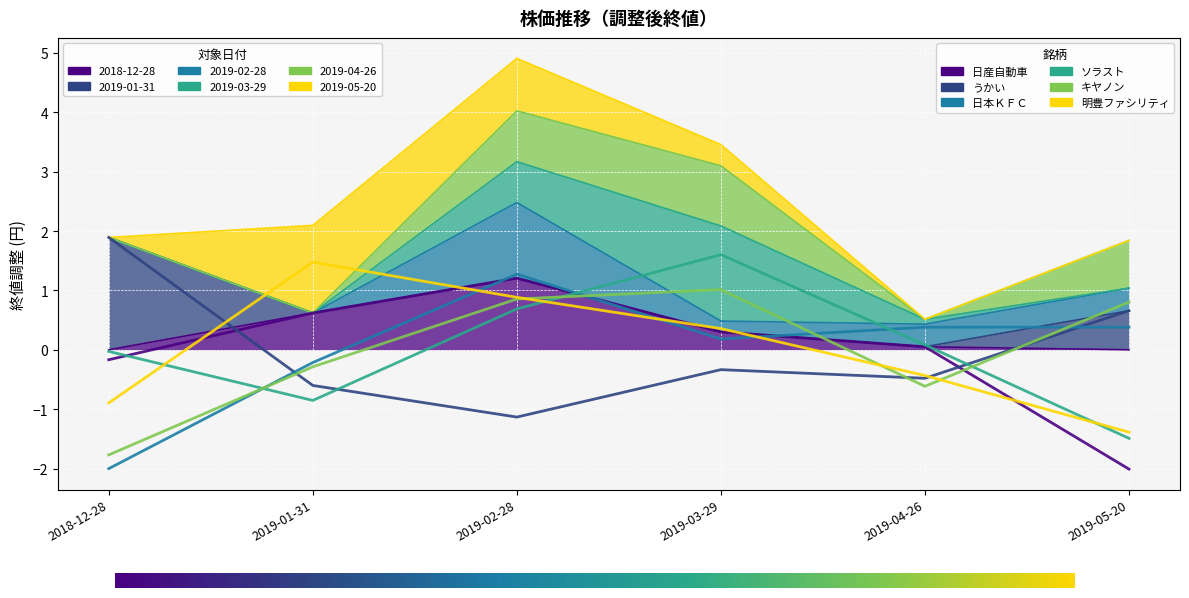

How many interior local peaks does the 明豊ファシリティ series have?

1